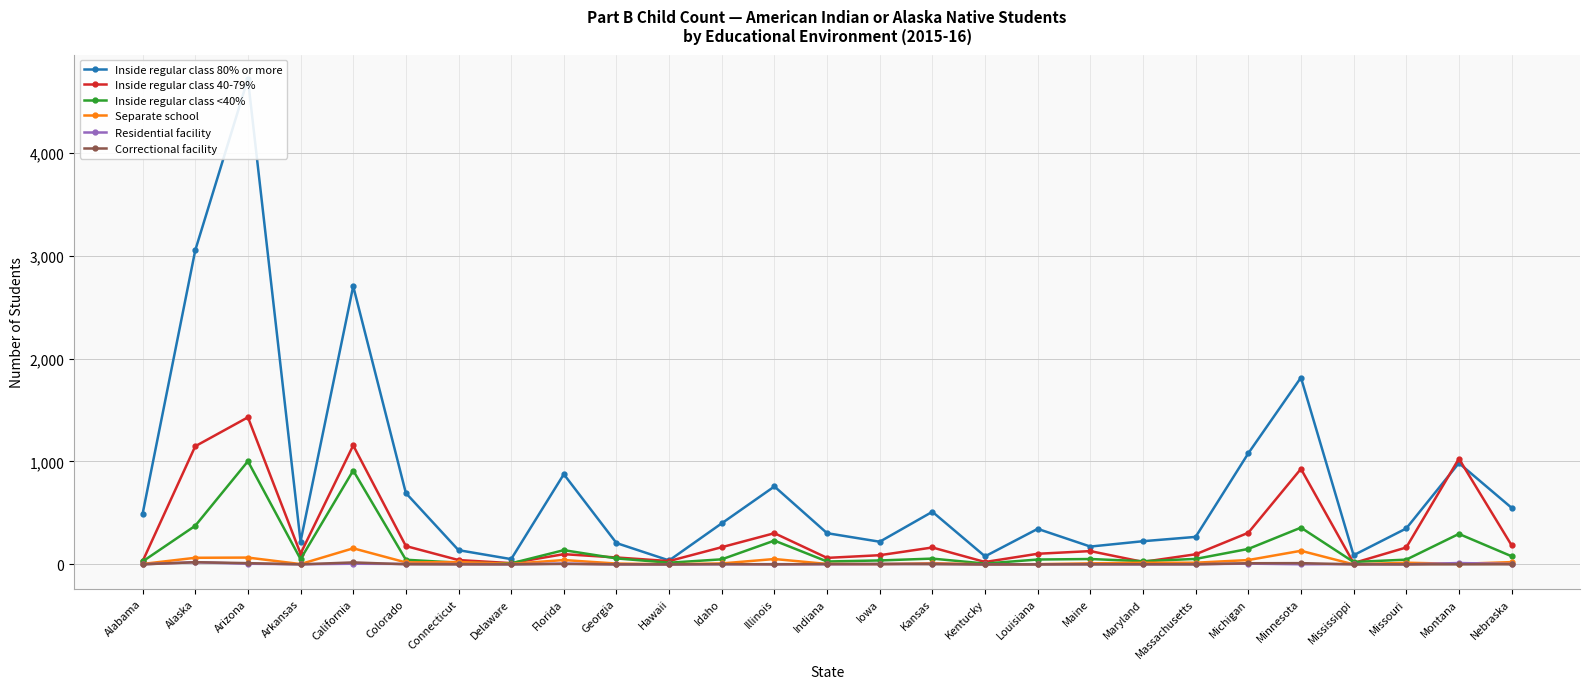

At how many categories does at least one series exceed 1330?

4